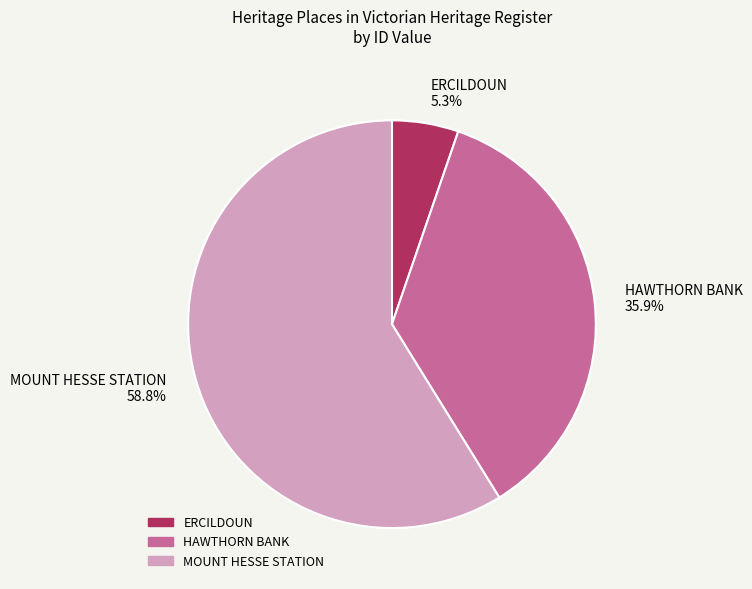

Does MOUNT HESSE STATION account for over 50% of the chart?

Yes